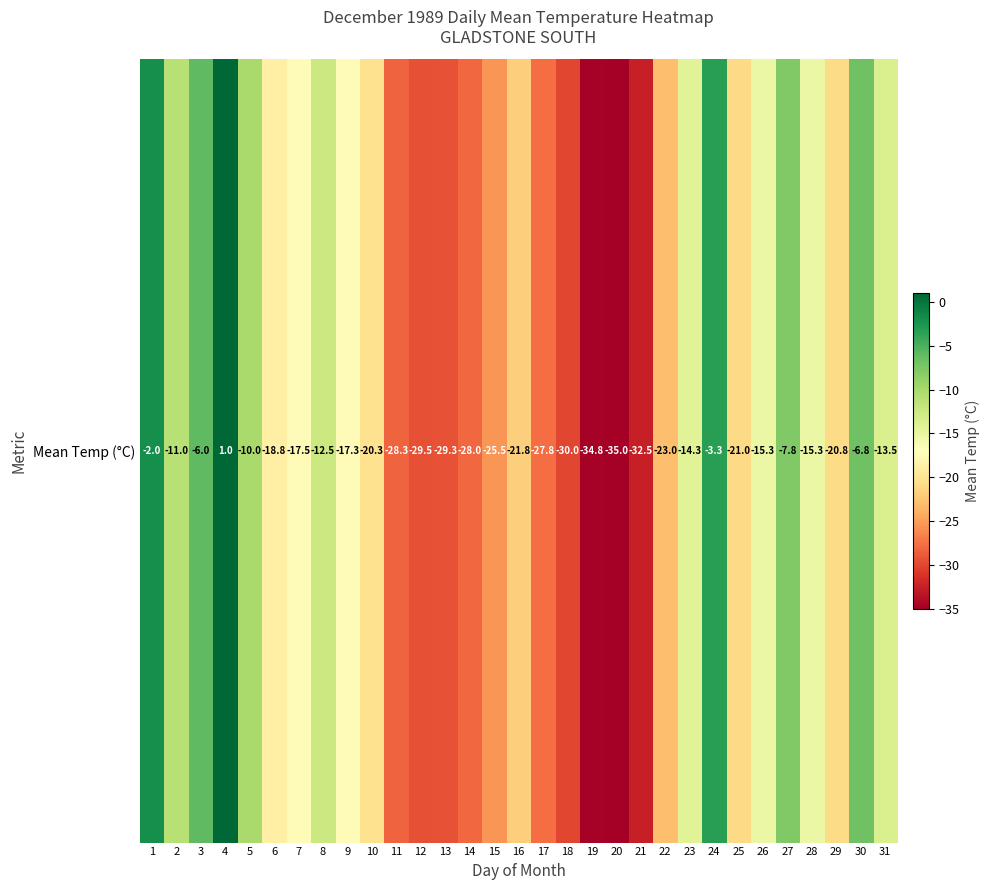

Rank the categories by value from lowest to highest.

20, 19, 21, 18, 12, 13, 11, 14, 17, 15, 22, 16, 25, 29, 10, 6, 7, 9, 26, 28, 23, 31, 8, 2, 5, 27, 30, 3, 24, 1, 4